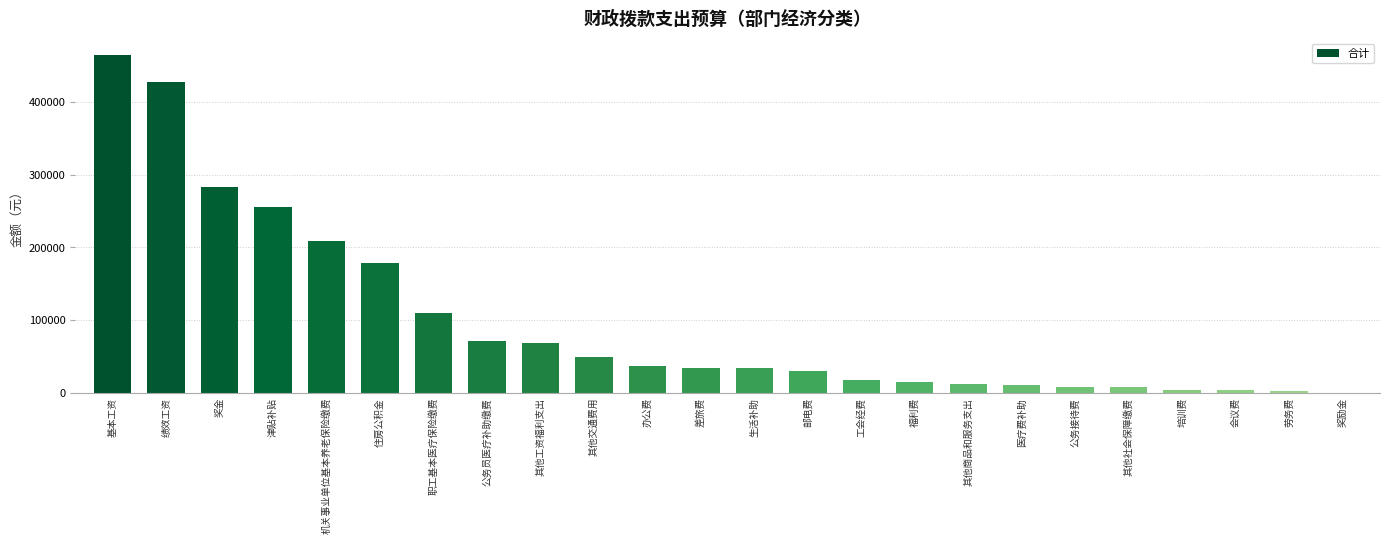

What is the change in value from 邮电费 to 其他商品和服务支出?

-17660.0